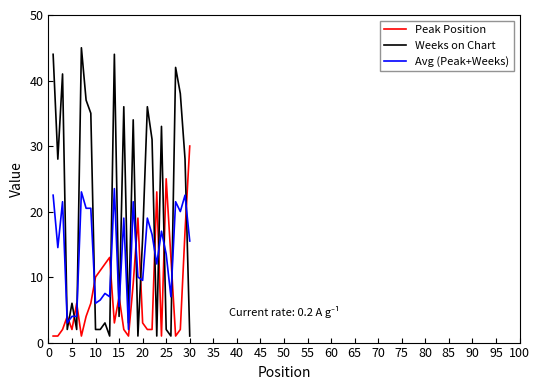

What is the sum of all Peak Position values?

233.0